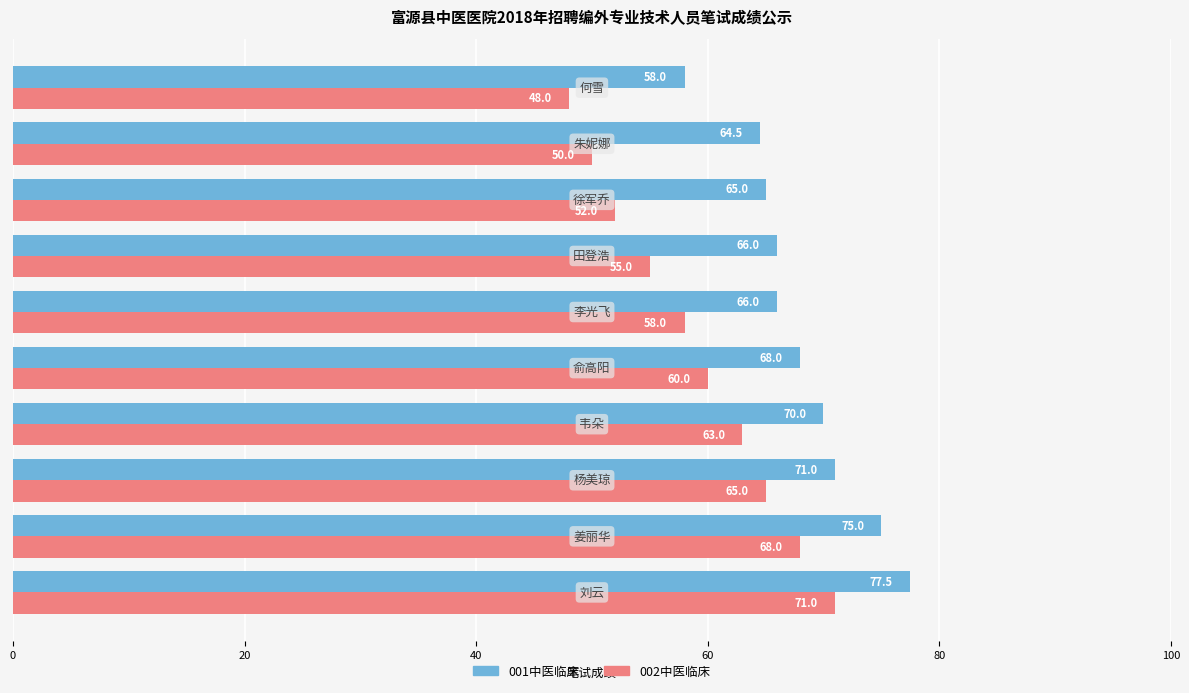

What is the greatest value displayed?

77.5